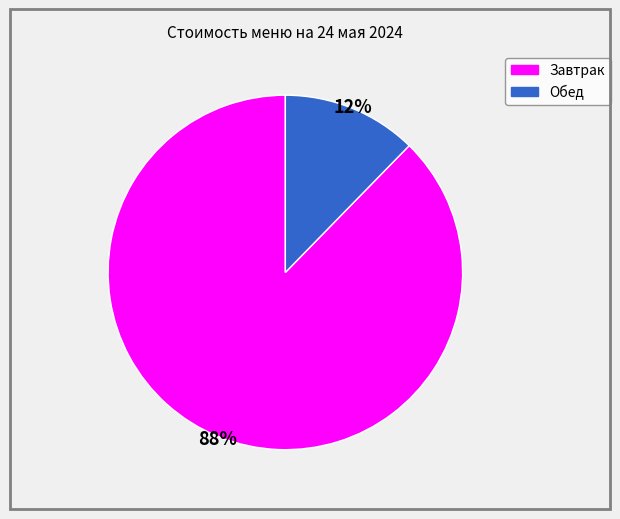

Is there any slice that represents more than half of the pie?

Yes